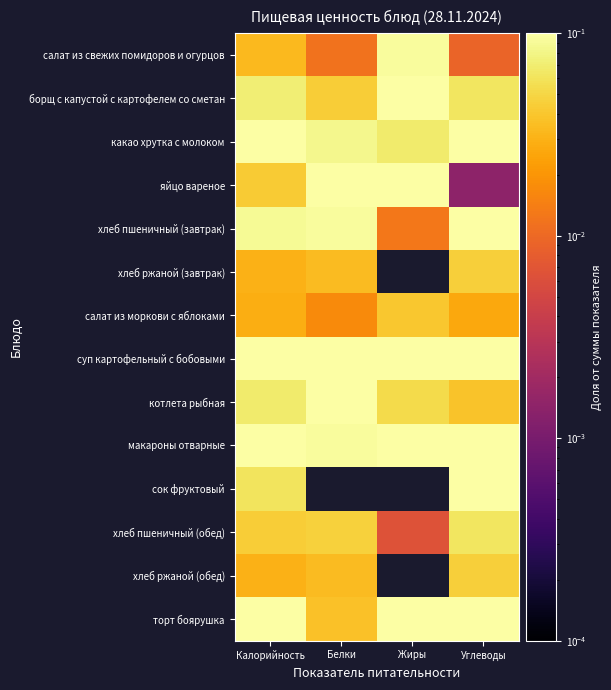

Rank the series by their maximum value, from lowest to highest.

салат из моркови с яблоками, хлеб ржаной (завтрак), хлеб ржаной (обед), хлеб пшеничный (обед), салат из свежих помидоров и огурцов, яйцо вареное, борщ с капустой с картофелем со сметан, какао хрутка с молоком, хлеб пшеничный (завтрак), сок фруктовый, суп картофельный с бобовыми, макароны отварные, торт боярушка, котлета рыбная